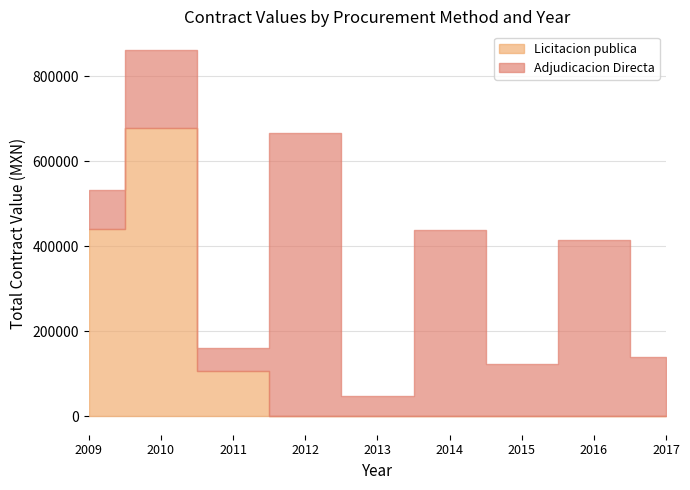

Rank the series at 2009 from highest to lowest value.

Licitacion publica, Adjudicacion Directa